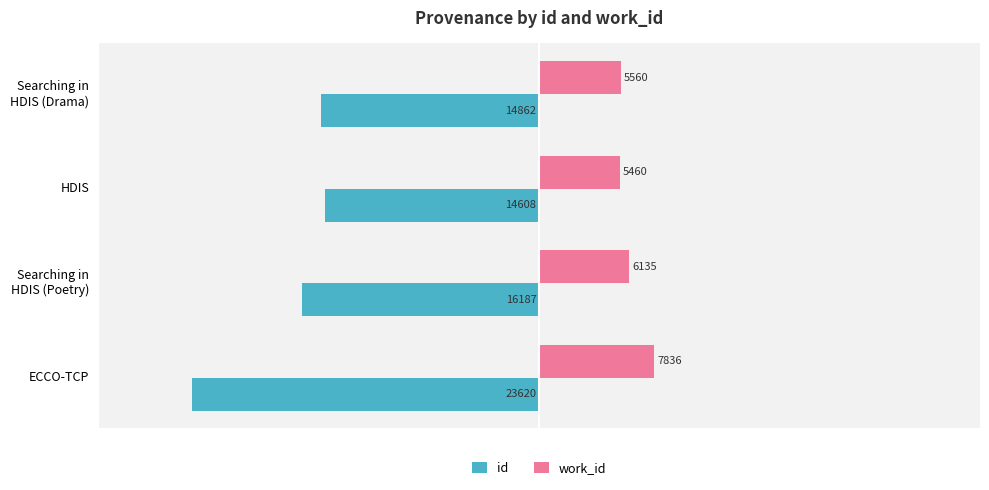

At which label is id closest to -19113?

Searching in
HDIS (Poetry)